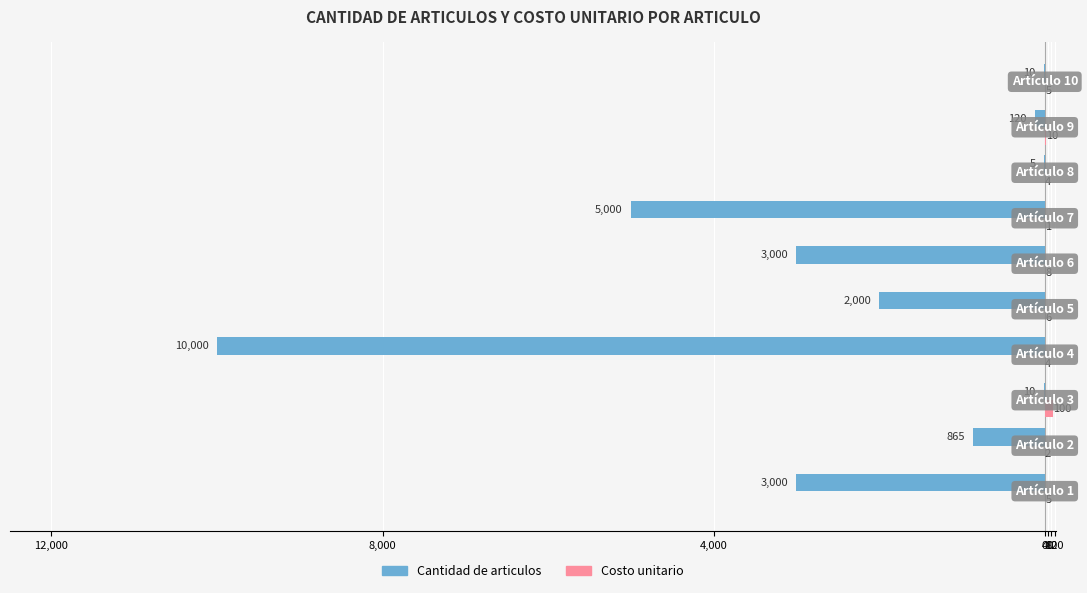

Which series has the largest range (max minus min)?

Cantidad de articulos